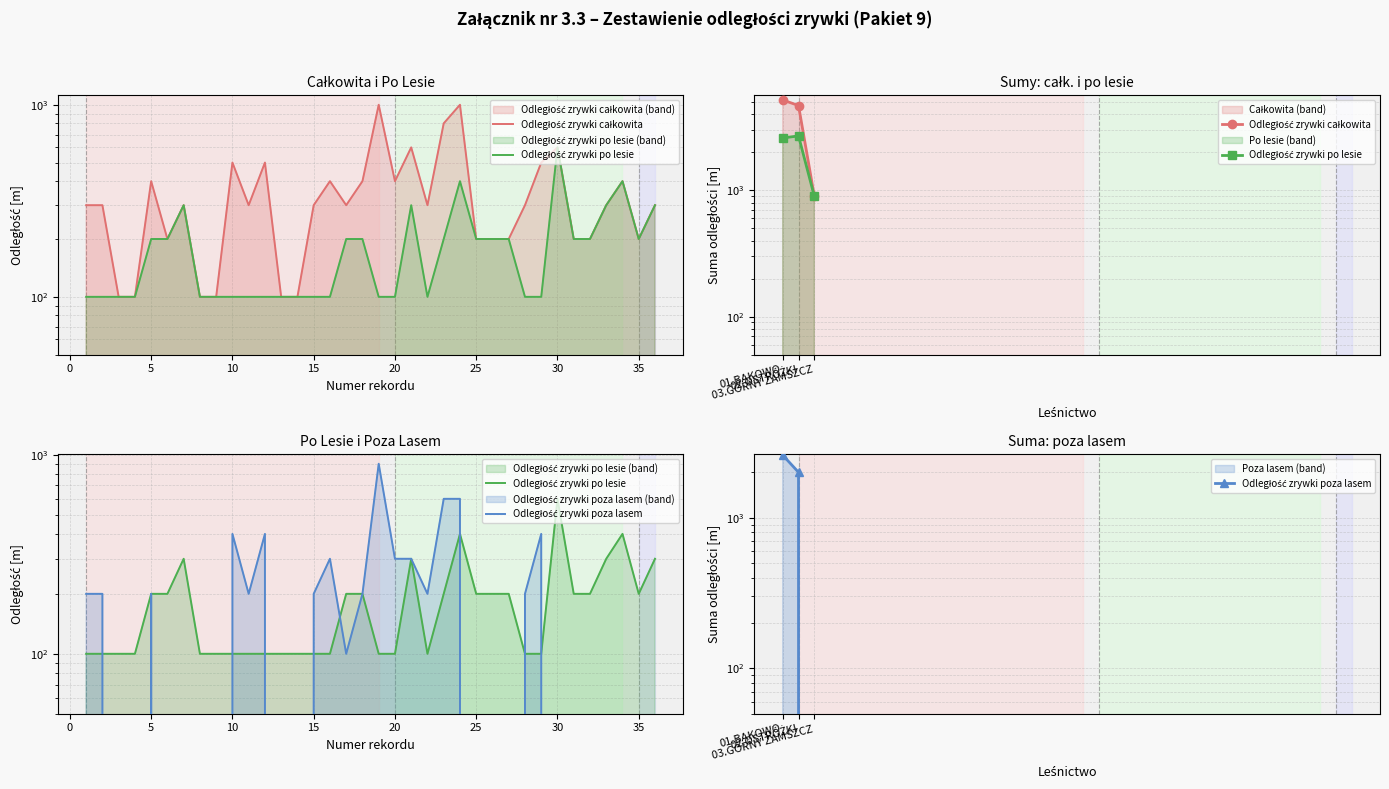

How many Odległość zrywki poza lasem values are between 0 and 300?

30